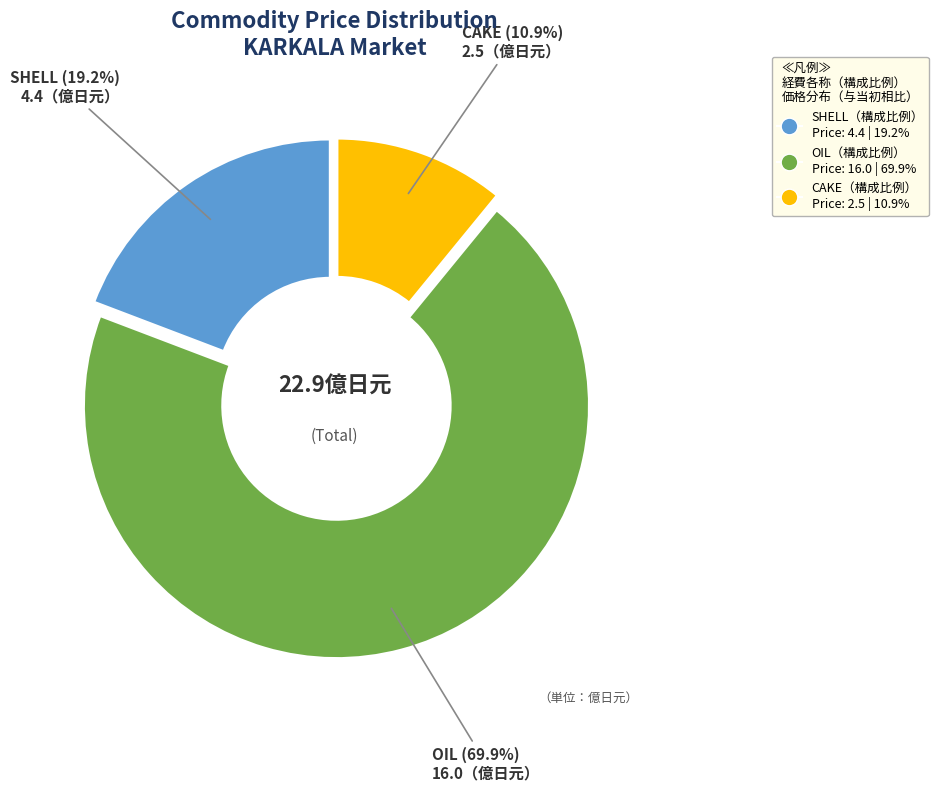

Is there any slice that represents more than half of the pie?

Yes